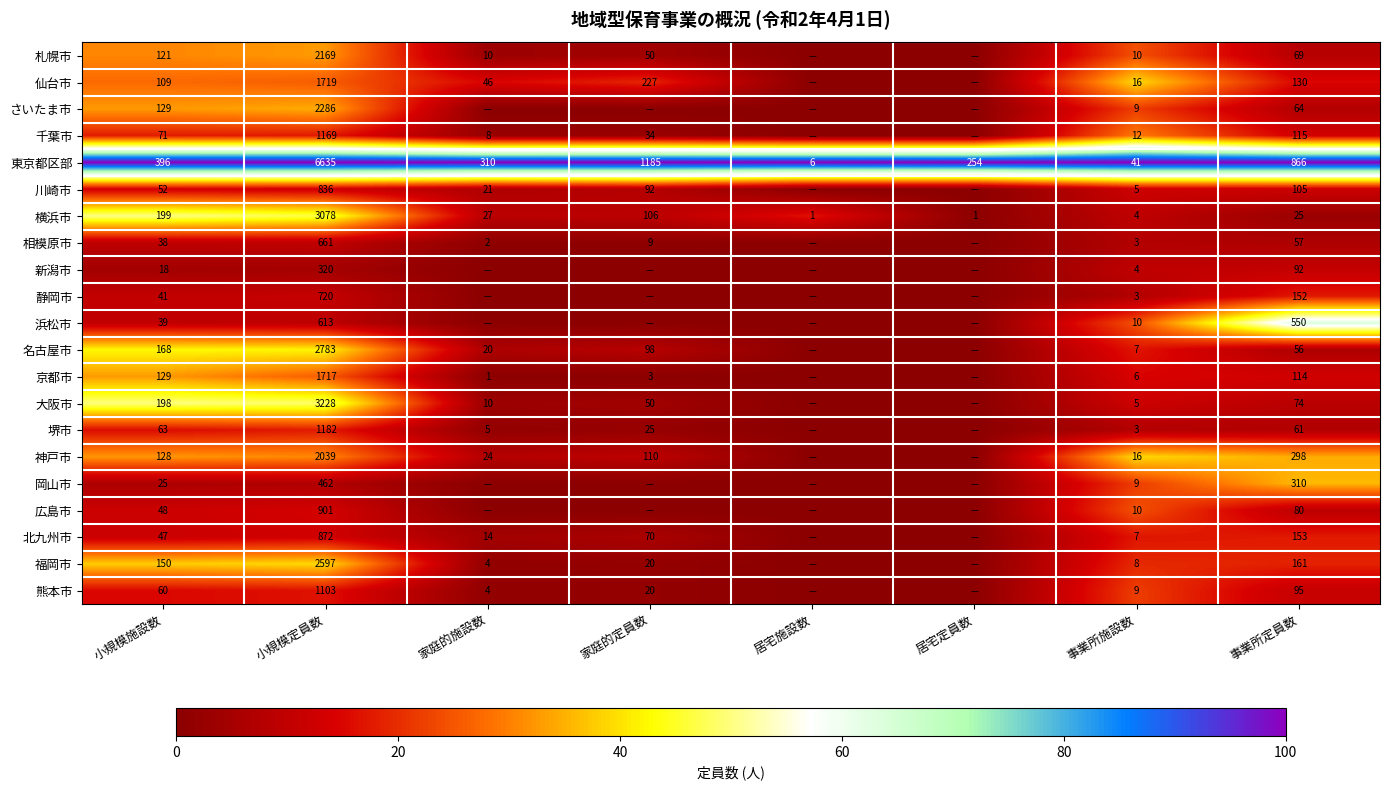

Rank the series by their maximum value, from lowest to highest.

相模原市, 新潟市, 川崎市, 静岡市, 北九州市, 堺市, 熊本市, 広島市, 千葉市, 京都市, 札幌市, さいたま市, 岡山市, 仙台市, 神戸市, 福岡市, 名古屋市, 大阪市, 横浜市, 浜松市, 東京都区部